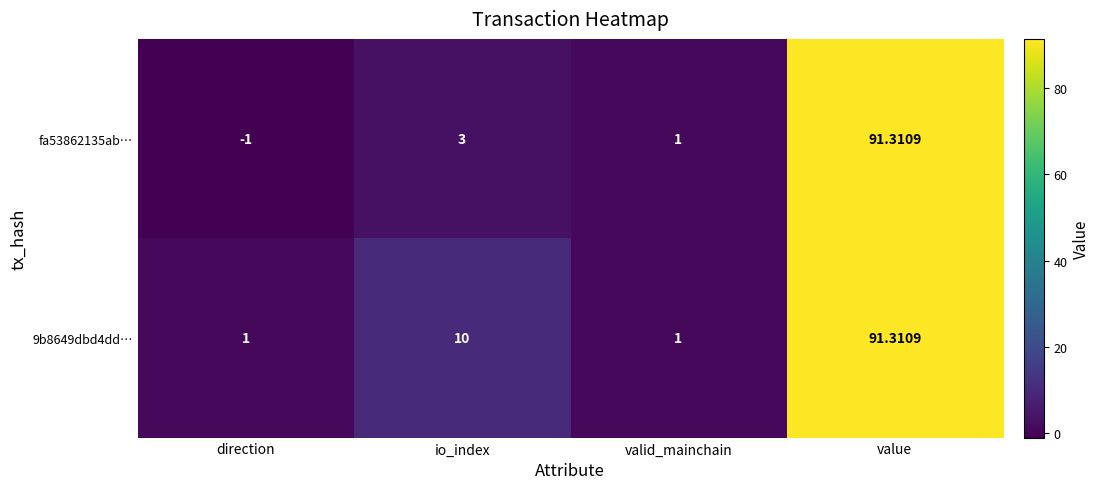

Where is fa53862135ab… nearest to the value 45?

io_index